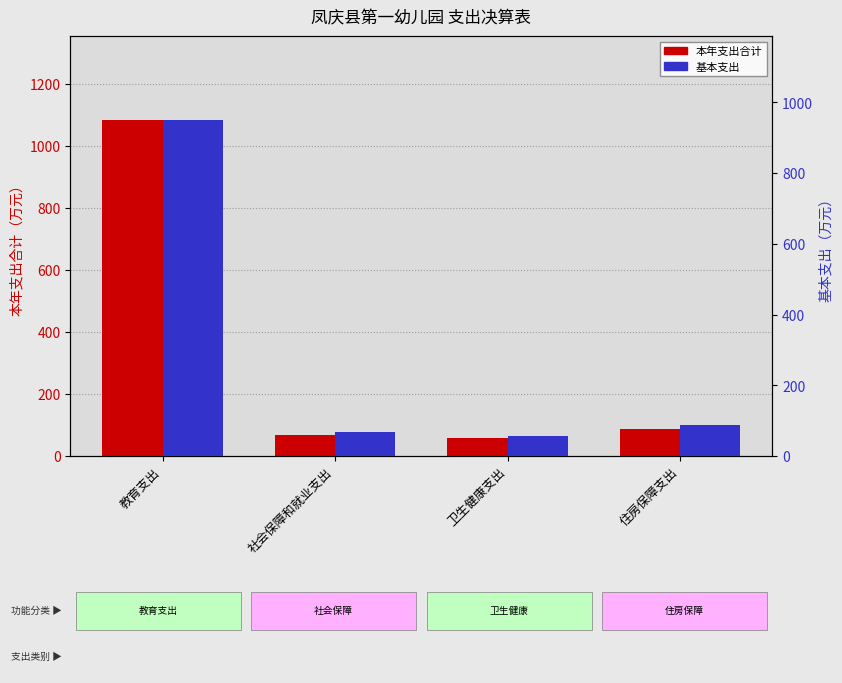

Reading left to right, list all the values displayed in this chart.

本年支出合计: 教育支出=1082.5	社会保障和就业支出=68.1	卫生健康支出=57.1	住房保障支出=88.1
基本支出: 教育支出=950.0	社会保障和就业支出=68.1	卫生健康支出=57.1	住房保障支出=88.1